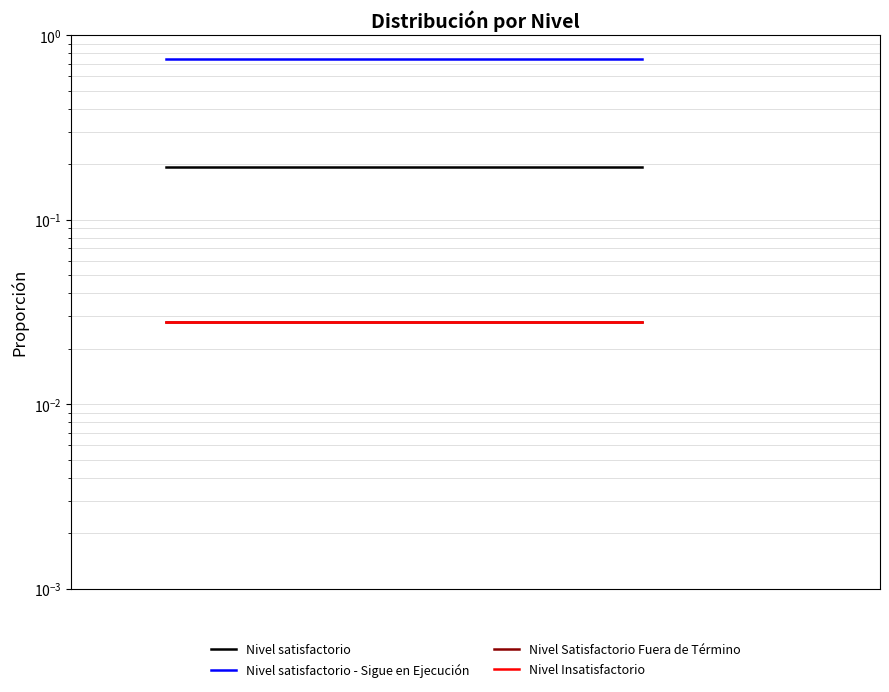

Is it true that Nivel Satisfactorio Fuera de Término equals 0.0 at −0.2?

False